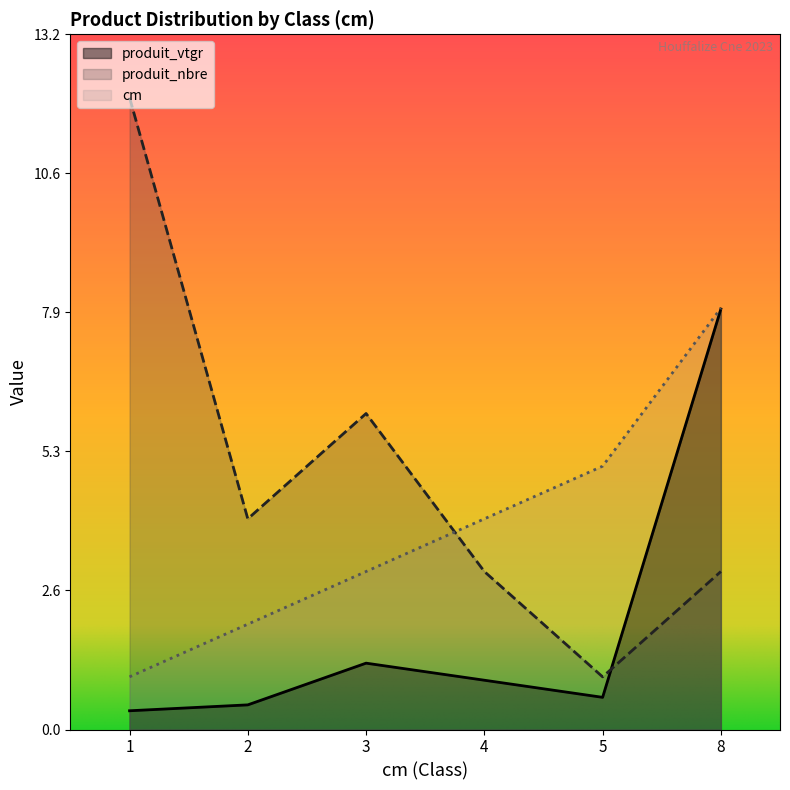

Reading left to right, list all the values displayed in this chart.

cm: 1=1.0	2=2.0	3=3.0	4=4.0	5=5.0	8=8.0
produit_vtgr: 1=0.4	2=0.5	3=1.3	4=0.9	5=0.6	8=8.0
produit_nbre: 1=12.0	2=4.0	3=6.0	4=3.0	5=1.0	8=3.0